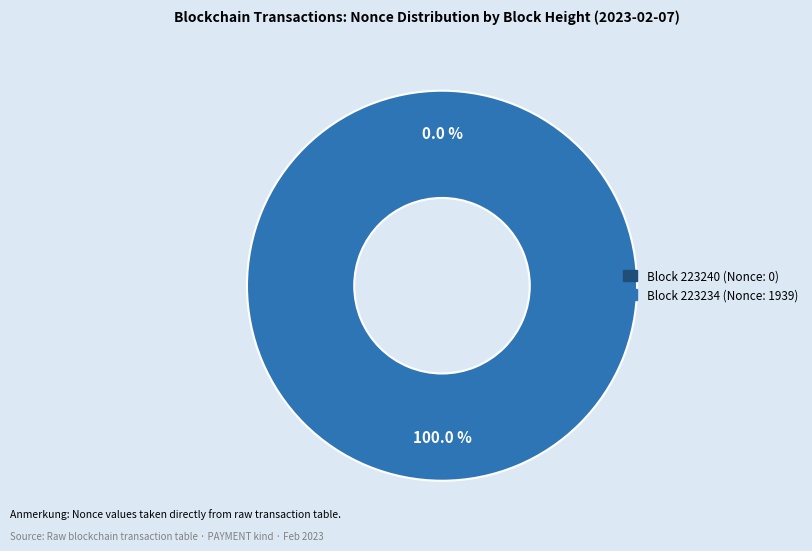

To the nearest percent, what is the difference between the largest and smallest slice percentages?

100%